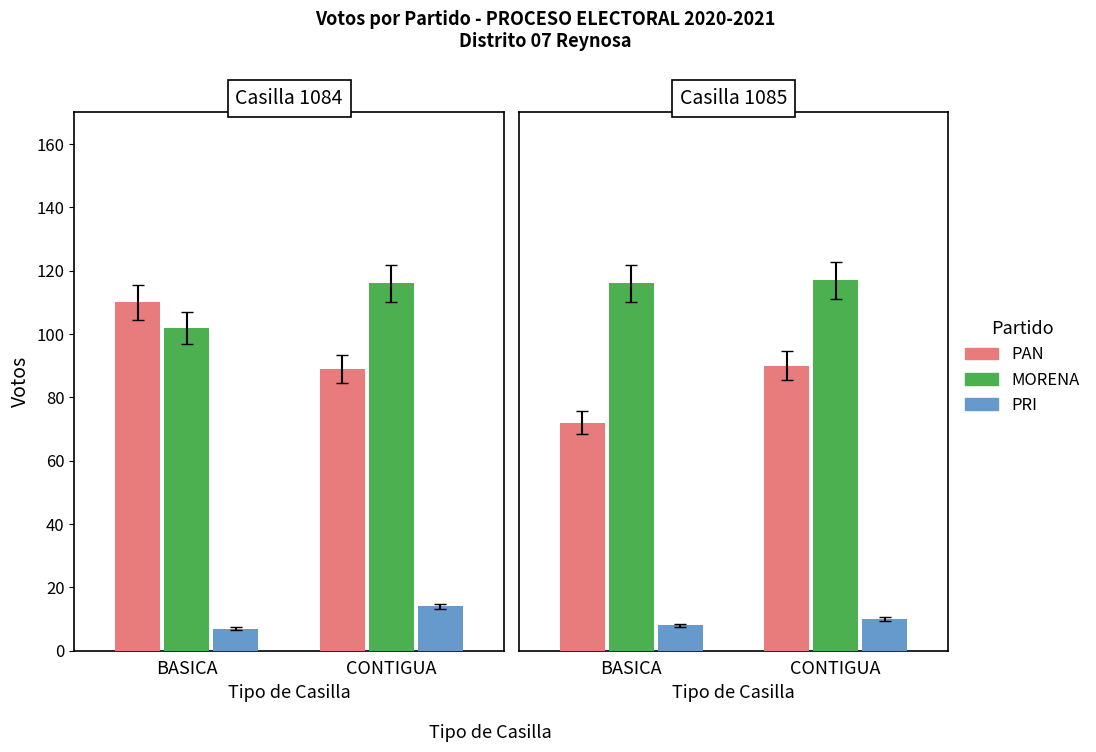

Is it true that PRI equals 2 at BASICA?

False